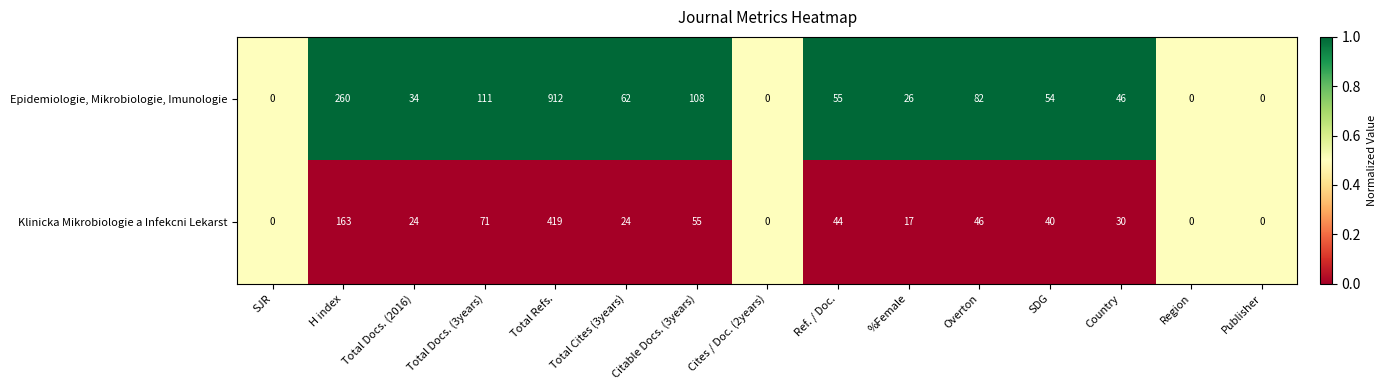

Which series has the largest total across all categories?

Epidemiologie, Mikrobiologie, Imunologie